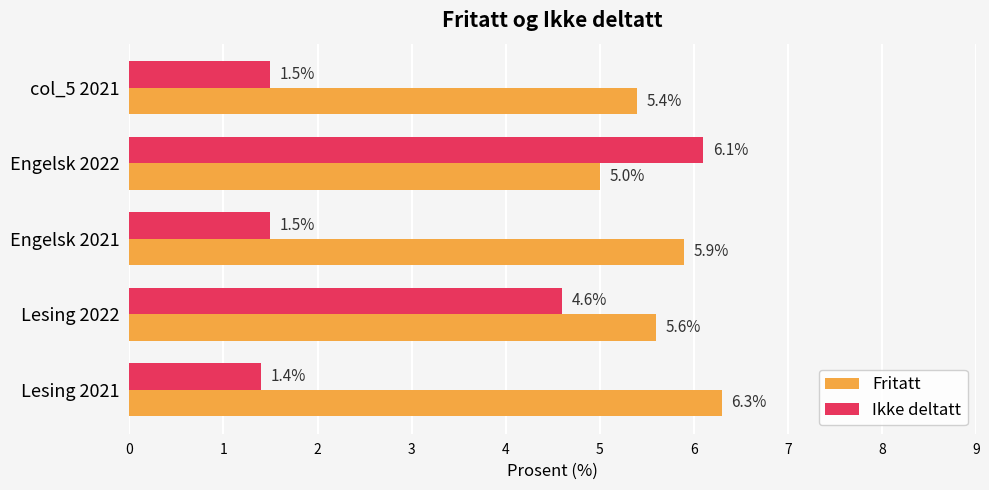

Which series has the largest range (max minus min)?

Ikke deltatt